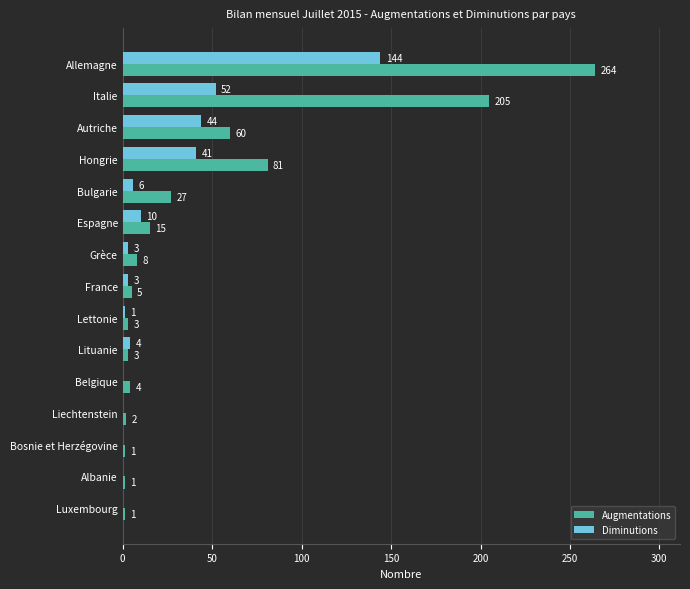

At which label is Diminutions closest to 72?

Italie